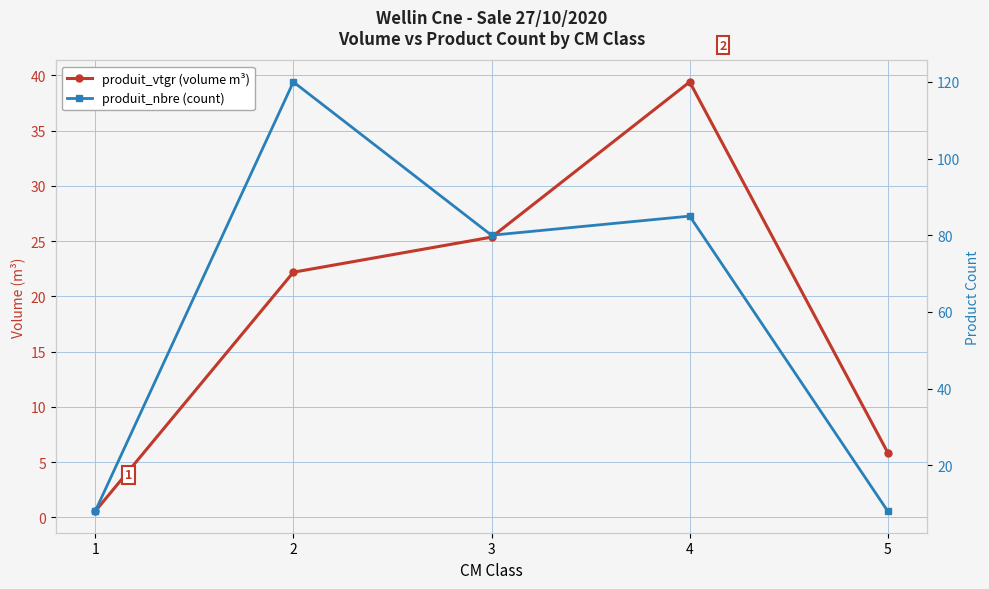

What is the average value of the produit_vtgr (volume m³) series?

18.7